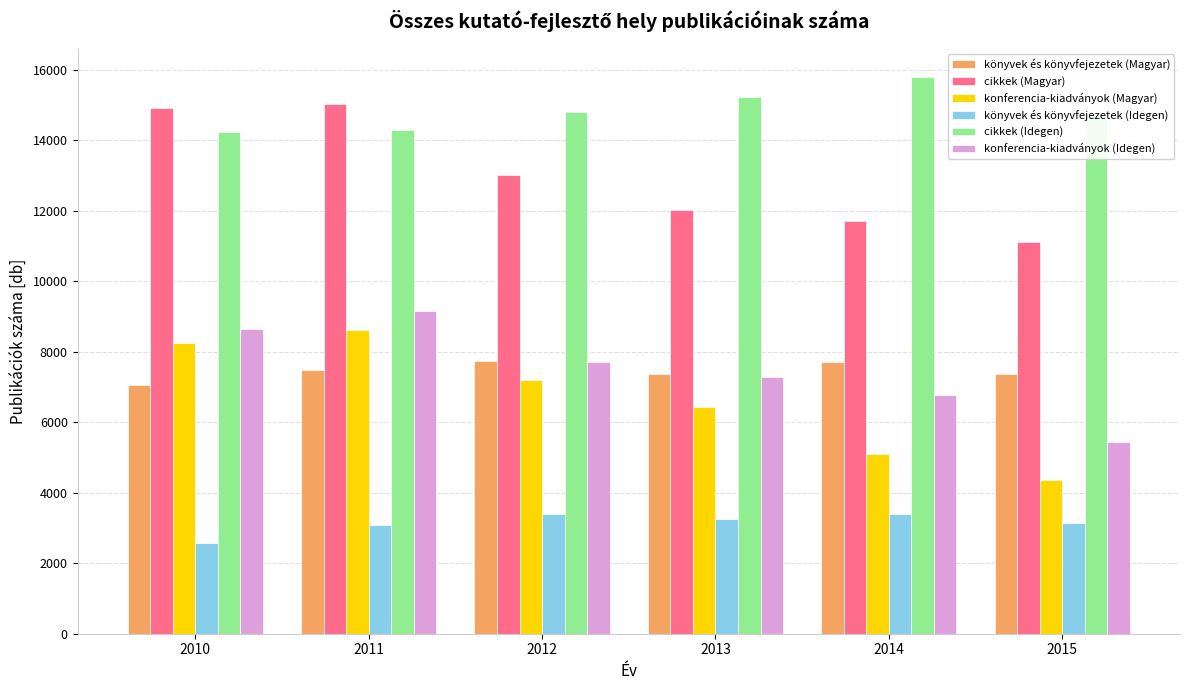

Is the value of könyvek és könyvfejezetek (Magyar) at 2015 greater than the value of konferencia-kiadványok (Idegen) at 2015?

Yes